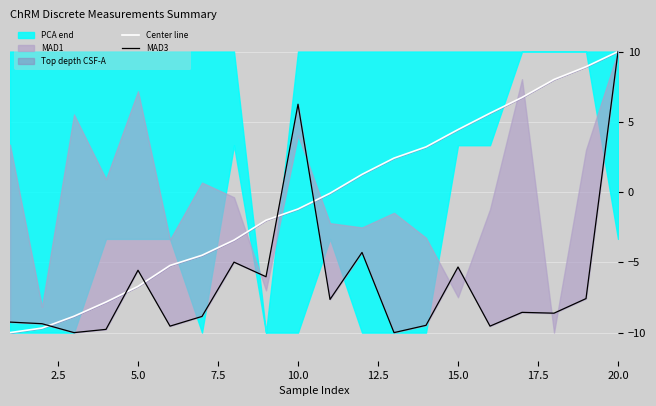

True or false: Center line has a value of 10.0 at 20.0.

True